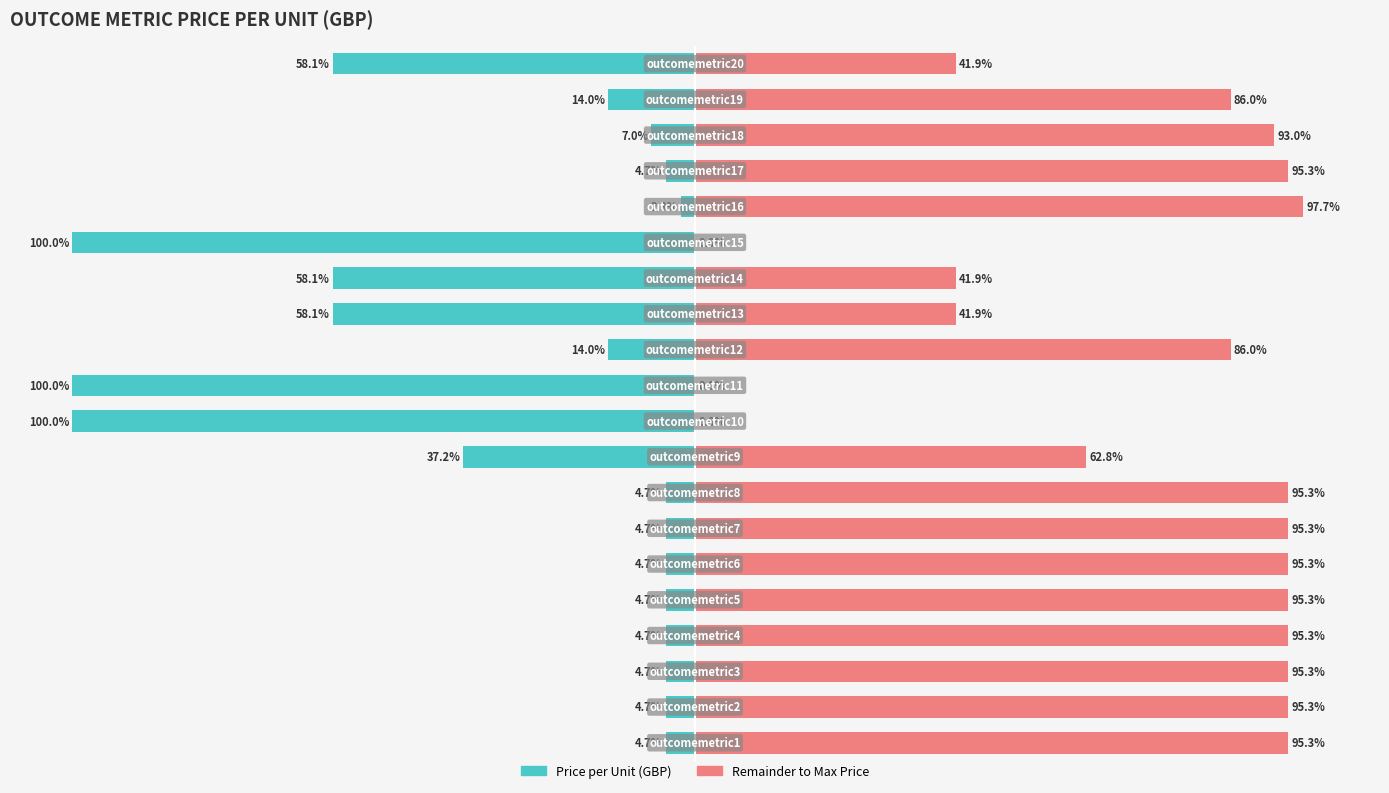

Does the chart contain stacked bars?

No